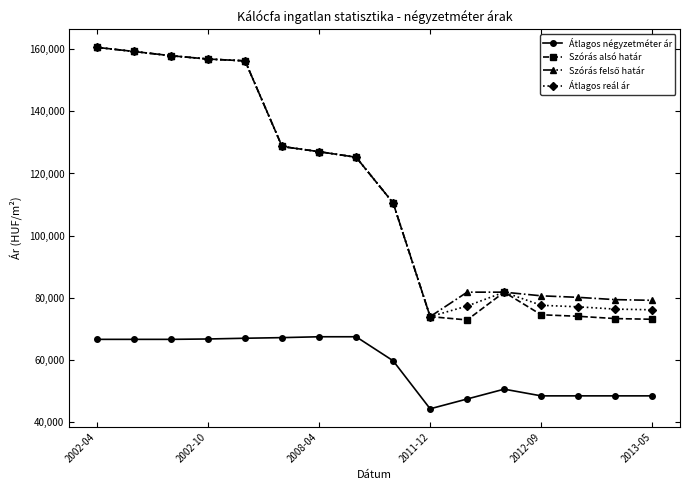

Which series has the largest range (max minus min)?

Szórás alsó határ